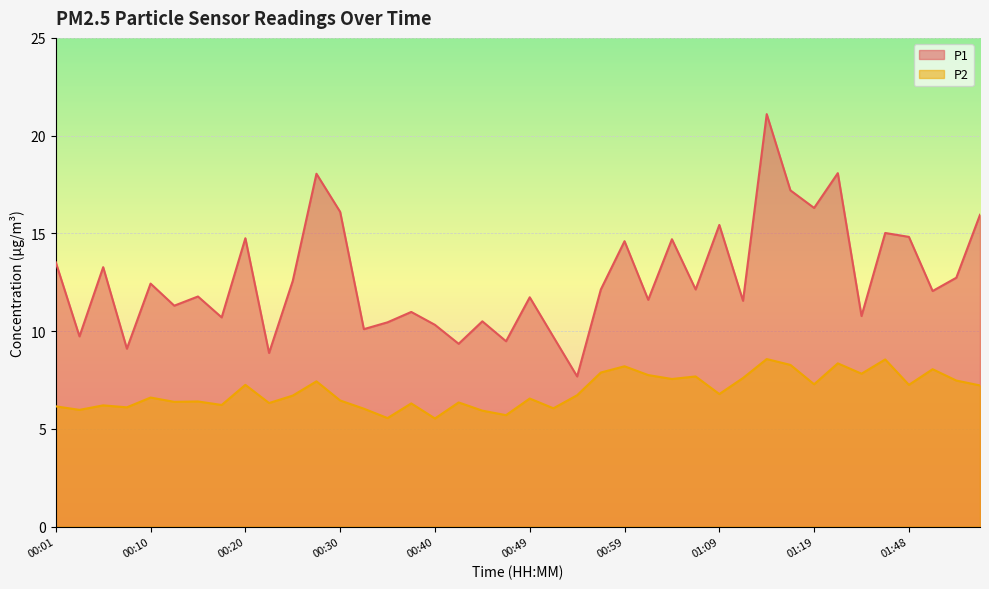

Between 01:01 and 00:49, which is larger?

00:49